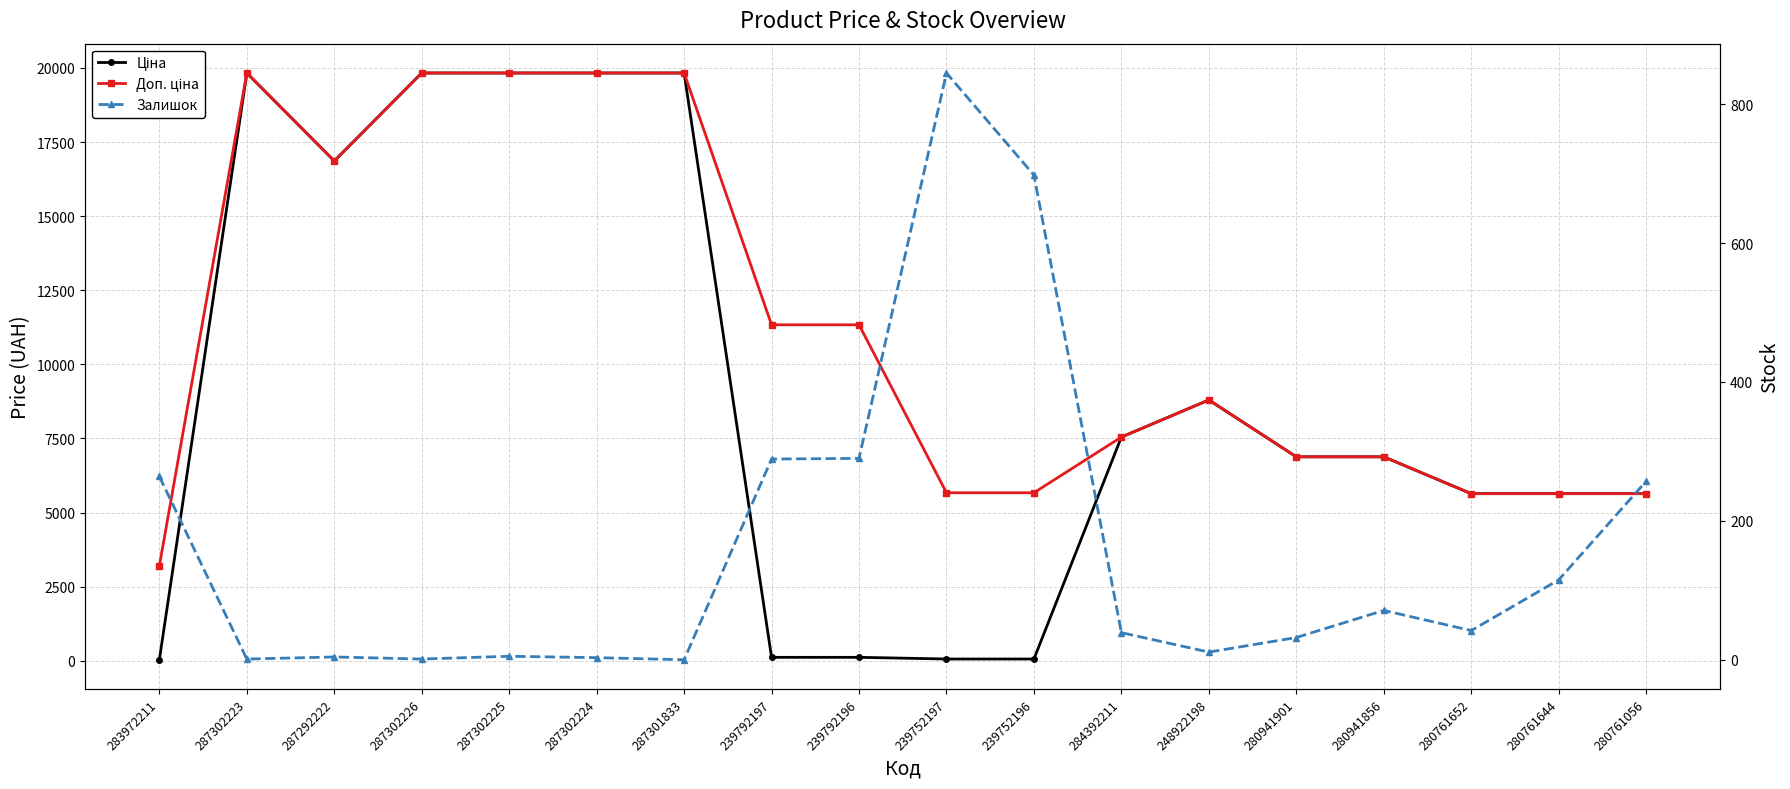

Rank the categories by Ціна value from lowest to highest.

283972211, 239752197, 239752196, 239792197, 239792196, 280761652, 280761644, 280761056, 280941901, 280941856, 284392211, 248922198, 287292222, 287302223, 287302226, 287302225, 287302224, 287301833